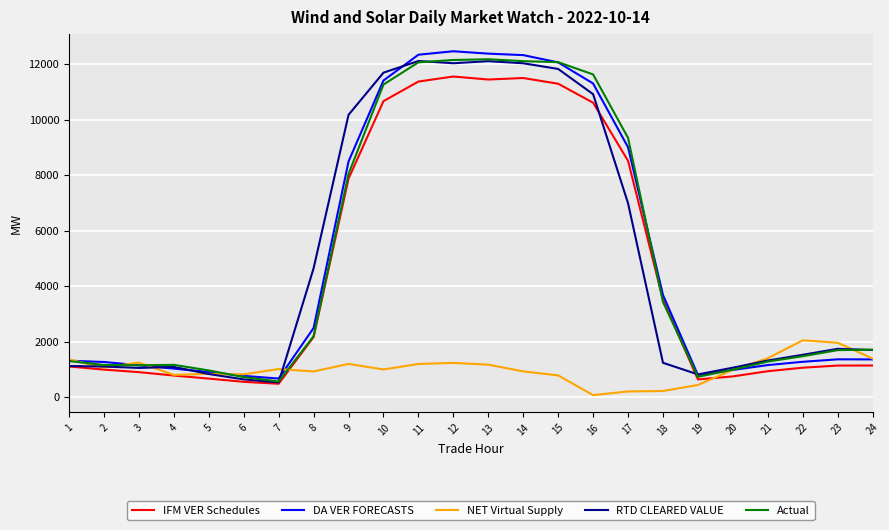

The value of NET Virtual Supply at 7 is 1008.3. True or false?

True